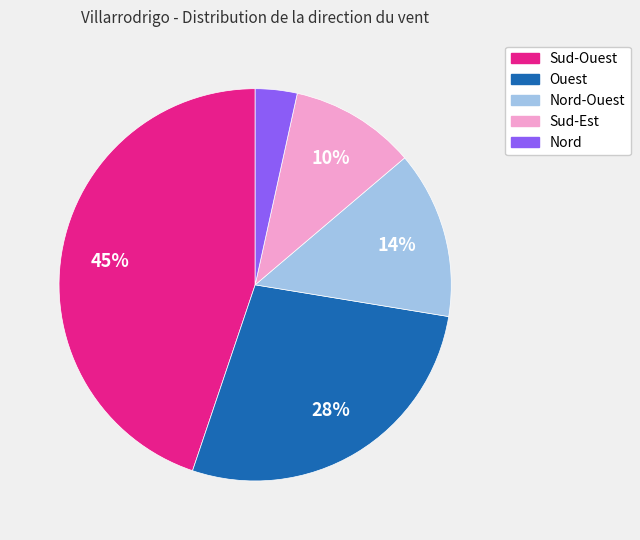

Does any single category account for the majority?

No